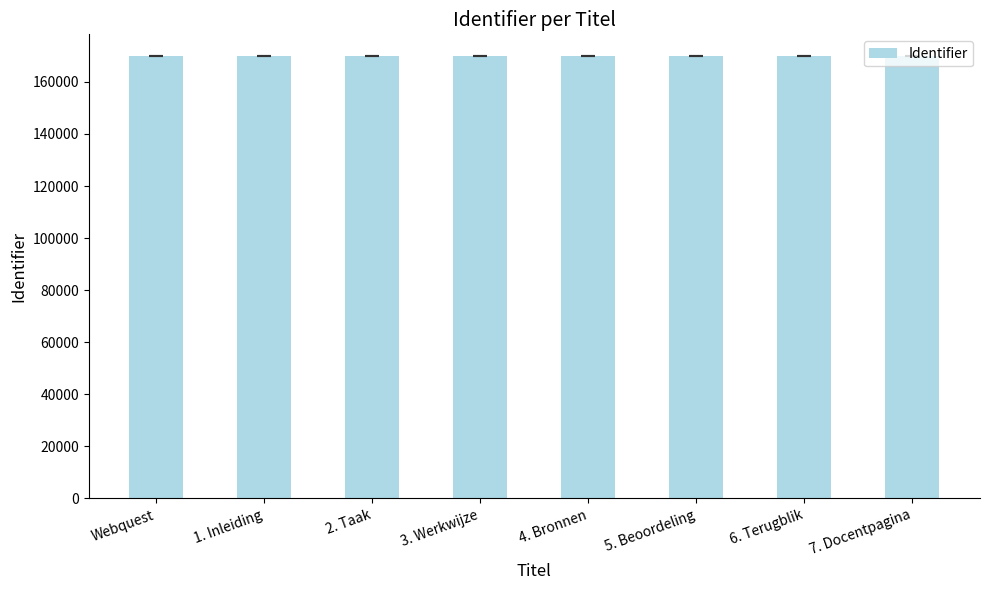

How many data points are less than 169772?

4